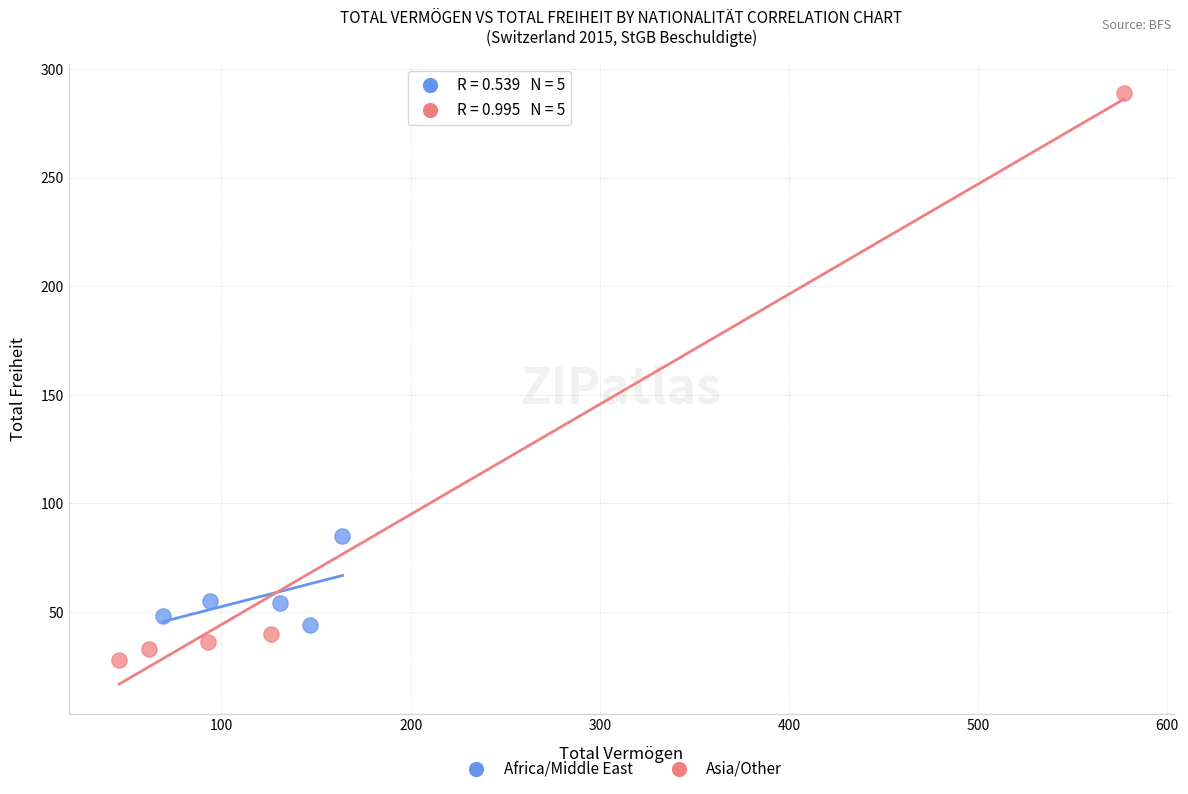

Which series has the largest Y range (max minus min)?

Asia/Other